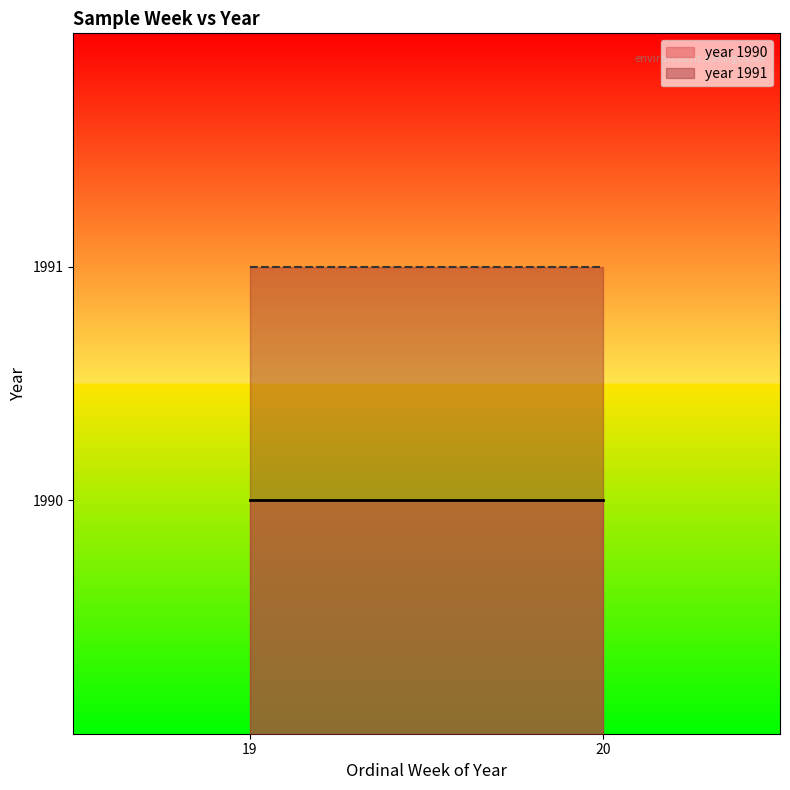

What is the total value across all series at 19?

3981